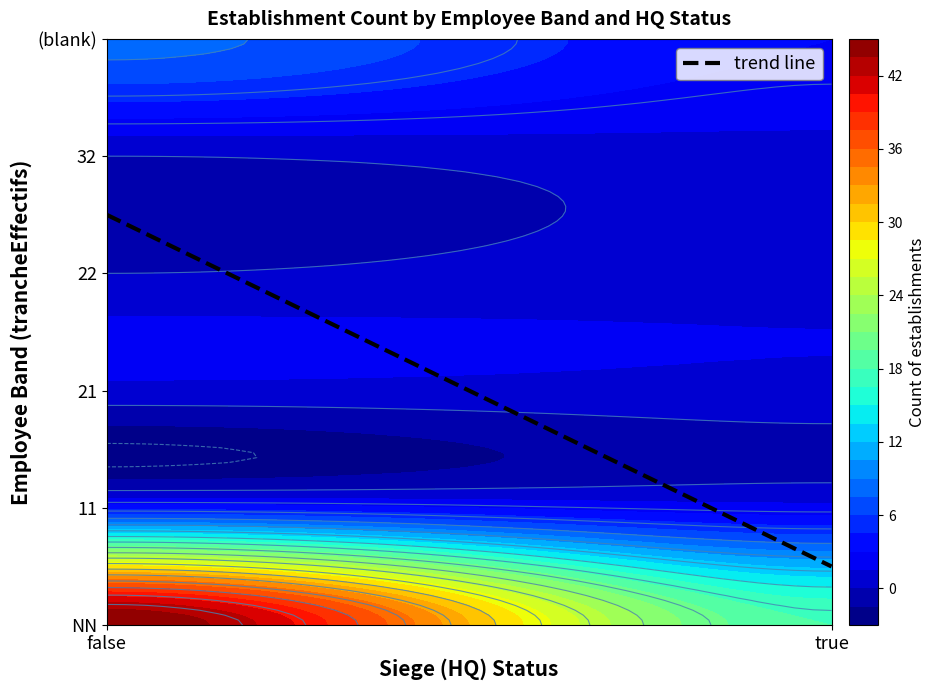

At how many categories does at least one series exceed 30?

1